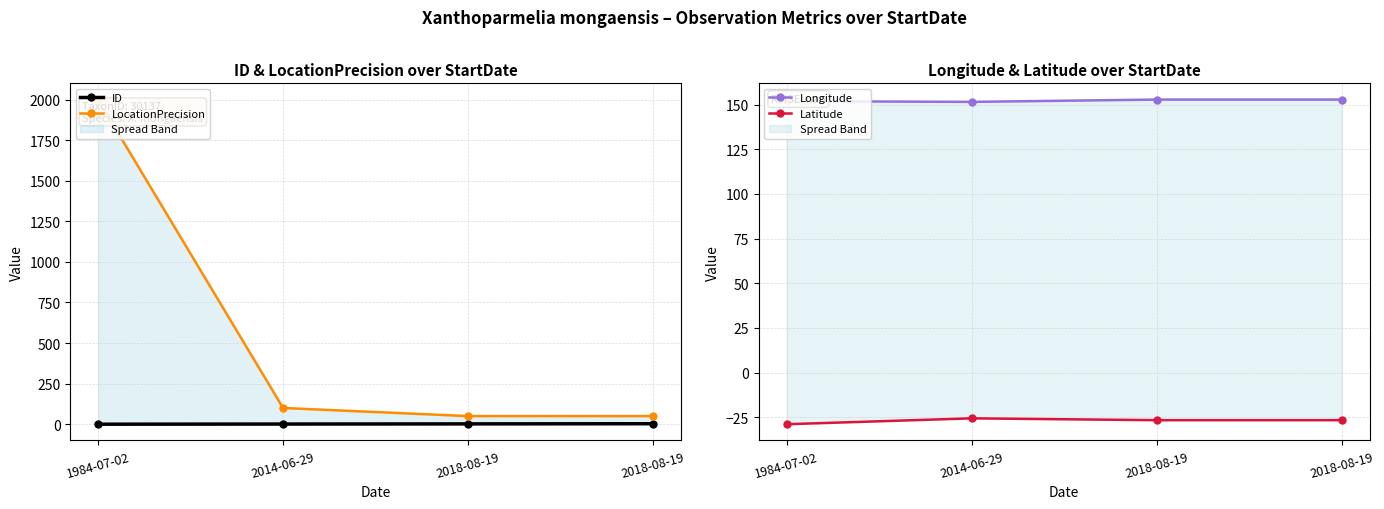

What is the sum of the Latitude values at 2018-08-19 and 2014-06-29?

-52.2